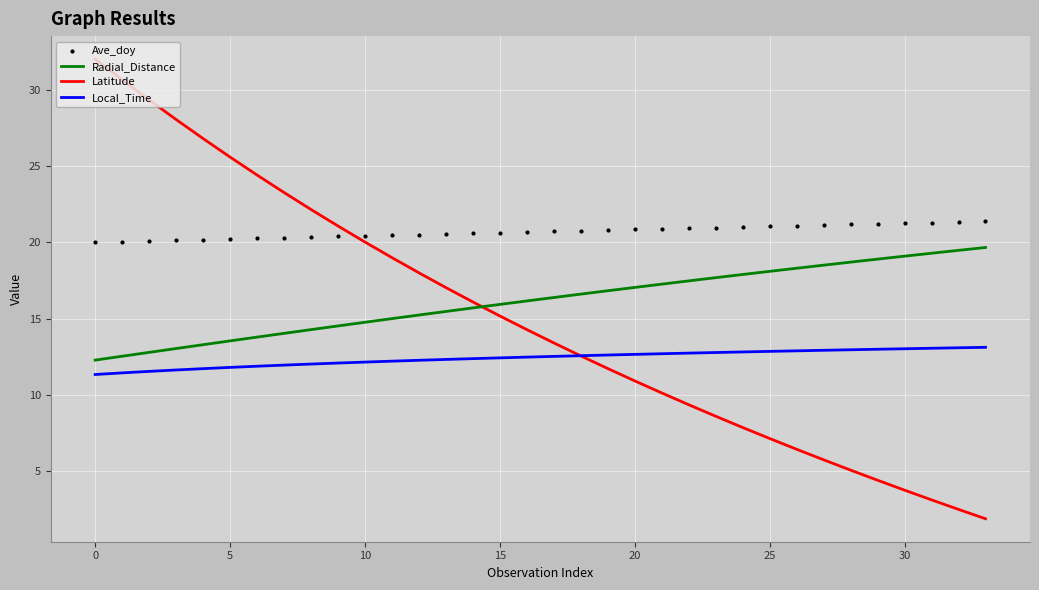

Which series reaches the minimum Y coordinate?

Latitude